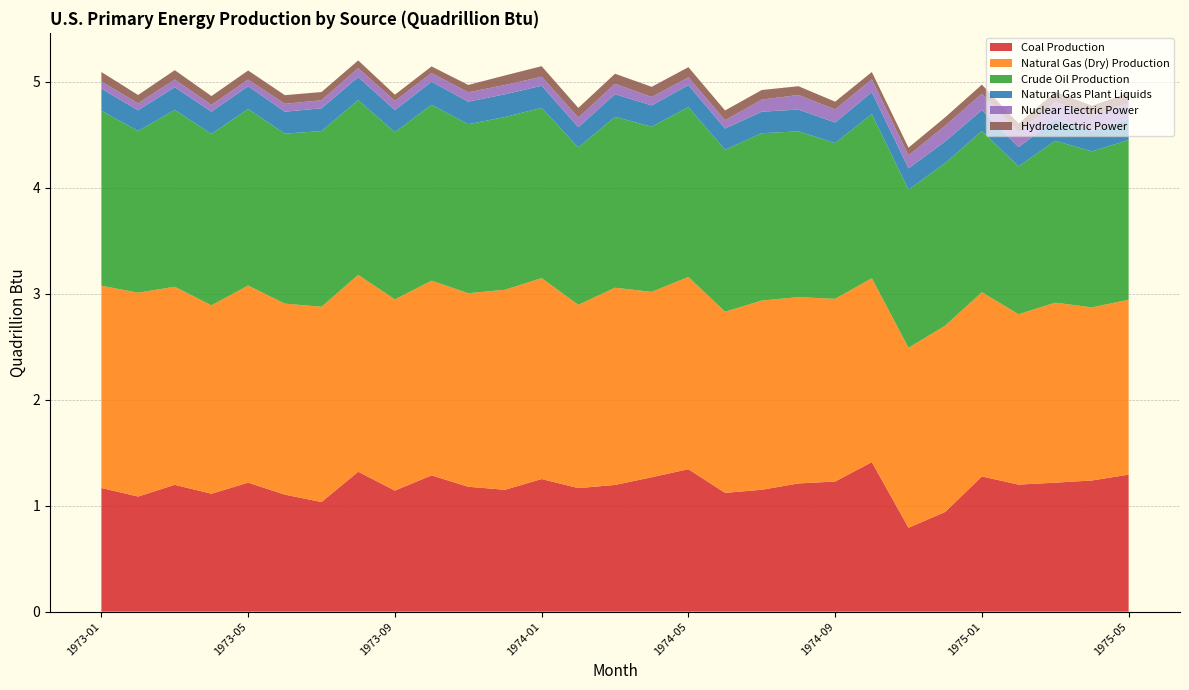

Reading left to right, extract all data points from this chart.

Coal Production: 1973-01=1.2	1973-02=1.1	1973-03=1.2	1973-04=1.1	1973-05=1.2	1973-06=1.1	1973-07=1.0	1973-08=1.3	1973-09=1.1	1973-10=1.3	1973-11=1.2	1973-12=1.1	1974-01=1.3	1974-02=1.2	1974-03=1.2	1974-04=1.3	1974-05=1.3	1974-06=1.1	1974-07=1.1	1974-08=1.2	1974-09=1.2	1974-10=1.4	1974-11=0.8	1974-12=0.9	1975-01=1.3	1975-02=1.2	1975-03=1.2	1975-04=1.2	1975-05=1.3
Natural Gas (Dry) Production: 1973-01=1.9	1973-02=1.9	1973-03=1.9	1973-04=1.8	1973-05=1.9	1973-06=1.8	1973-07=1.8	1973-08=1.9	1973-09=1.8	1973-10=1.8	1973-11=1.8	1973-12=1.9	1974-01=1.9	1974-02=1.7	1974-03=1.9	1974-04=1.7	1974-05=1.8	1974-06=1.7	1974-07=1.8	1974-08=1.8	1974-09=1.7	1974-10=1.7	1974-11=1.7	1974-12=1.8	1975-01=1.7	1975-02=1.6	1975-03=1.7	1975-04=1.6	1975-05=1.6
Crude Oil Production: 1973-01=1.6	1973-02=1.5	1973-03=1.7	1973-04=1.6	1973-05=1.7	1973-06=1.6	1973-07=1.7	1973-08=1.6	1973-09=1.6	1973-10=1.7	1973-11=1.6	1973-12=1.6	1974-01=1.6	1974-02=1.5	1974-03=1.6	1974-04=1.6	1974-05=1.6	1974-06=1.5	1974-07=1.6	1974-08=1.6	1974-09=1.5	1974-10=1.5	1974-11=1.5	1974-12=1.5	1975-01=1.5	1975-02=1.4	1975-03=1.5	1975-04=1.5	1975-05=1.5
Natural Gas Plant Liquids: 1973-01=0.2	1973-02=0.2	1973-03=0.2	1973-04=0.2	1973-05=0.2	1973-06=0.2	1973-07=0.2	1973-08=0.2	1973-09=0.2	1973-10=0.2	1973-11=0.2	1973-12=0.2	1974-01=0.2	1974-02=0.2	1974-03=0.2	1974-04=0.2	1974-05=0.2	1974-06=0.2	1974-07=0.2	1974-08=0.2	1974-09=0.2	1974-10=0.2	1974-11=0.2	1974-12=0.2	1975-01=0.2	1975-02=0.2	1975-03=0.2	1975-04=0.2	1975-05=0.2
Nuclear Electric Power: 1973-01=0.1	1973-02=0.1	1973-03=0.1	1973-04=0.1	1973-05=0.1	1973-06=0.1	1973-07=0.1	1973-08=0.1	1973-09=0.1	1973-10=0.1	1973-11=0.1	1973-12=0.1	1974-01=0.1	1974-02=0.1	1974-03=0.1	1974-04=0.1	1974-05=0.1	1974-06=0.1	1974-07=0.1	1974-08=0.1	1974-09=0.1	1974-10=0.1	1974-11=0.1	1974-12=0.1	1975-01=0.2	1975-02=0.1	1975-03=0.2	1975-04=0.1	1975-05=0.2
Hydroelectric Power: 1973-01=0.1	1973-02=0.1	1973-03=0.1	1973-04=0.1	1973-05=0.1	1973-06=0.1	1973-07=0.1	1973-08=0.1	1973-09=0.1	1973-10=0.1	1973-11=0.1	1973-12=0.1	1974-01=0.1	1974-02=0.1	1974-03=0.1	1974-04=0.1	1974-05=0.1	1974-06=0.1	1974-07=0.1	1974-08=0.1	1974-09=0.1	1974-10=0.1	1974-11=0.1	1974-12=0.1	1975-01=0.1	1975-02=0.1	1975-03=0.1	1975-04=0.1	1975-05=0.1